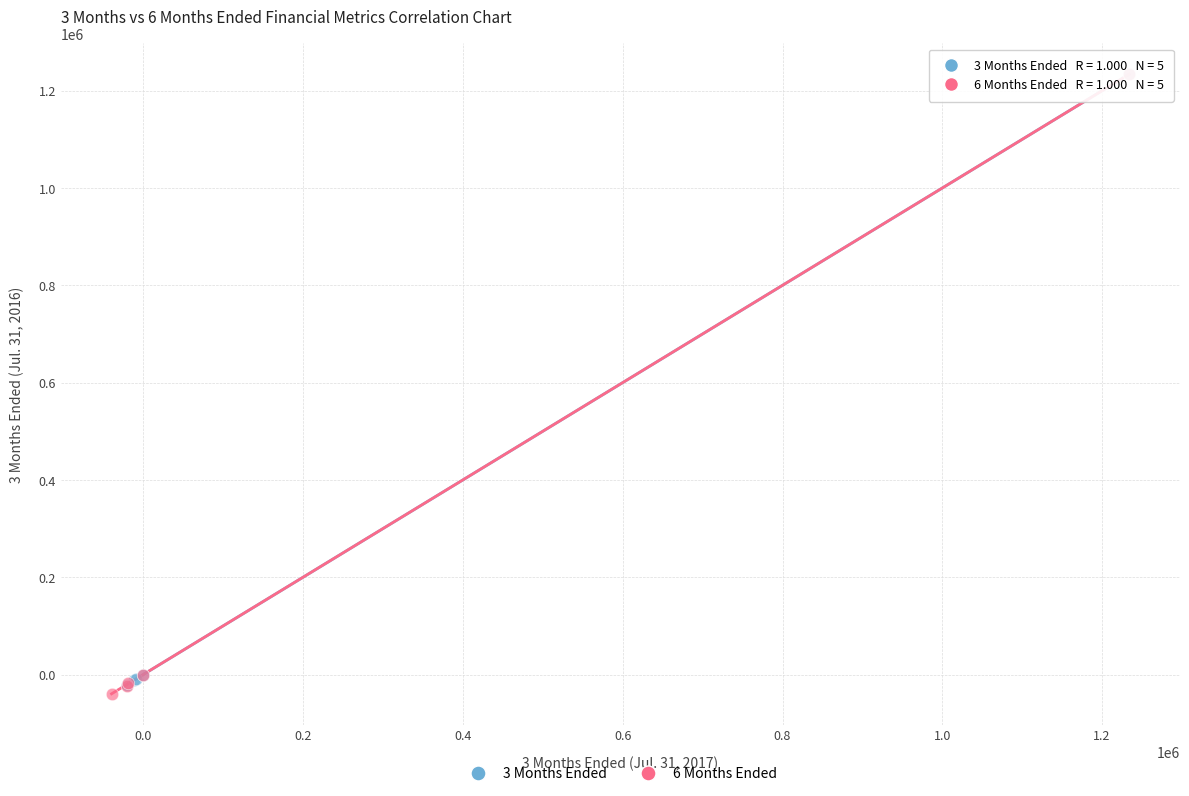

Which series has the widest spread of Y values?

6 Months Ended